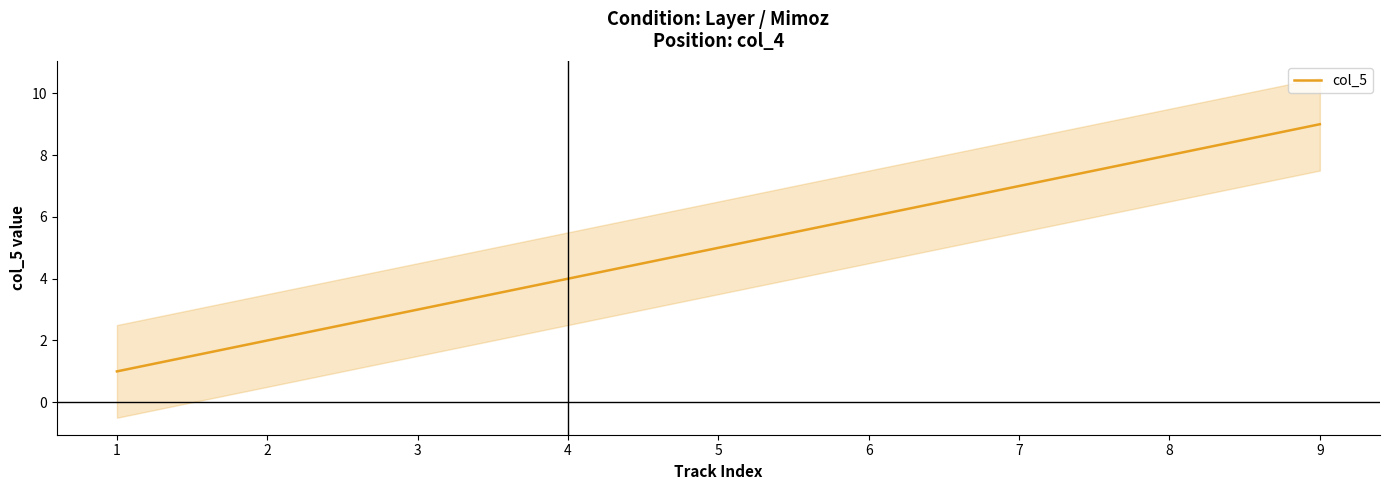

Approximately how many times larger is the value at 8 compared to 6?

1.3